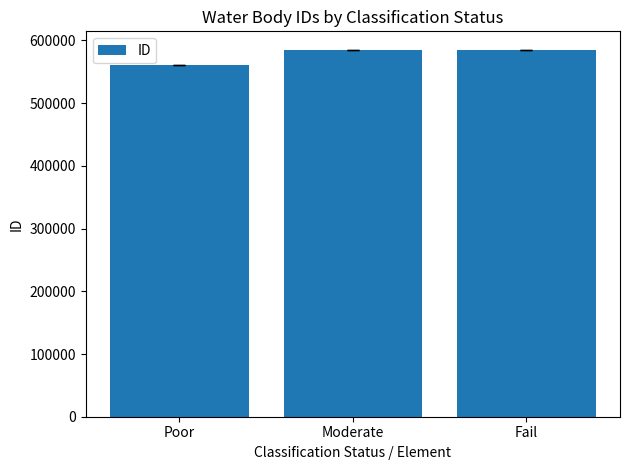

How many data points are less than 585332?

1